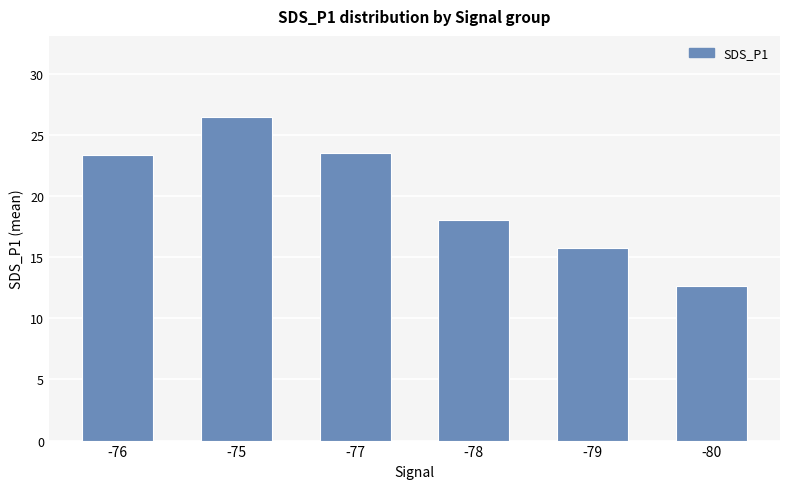

What is the change in value from -75 to -80?

-13.8